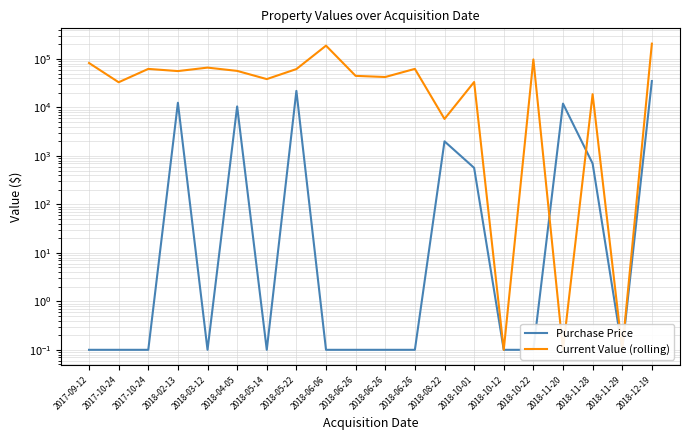

How many lines are shown in the chart?

2